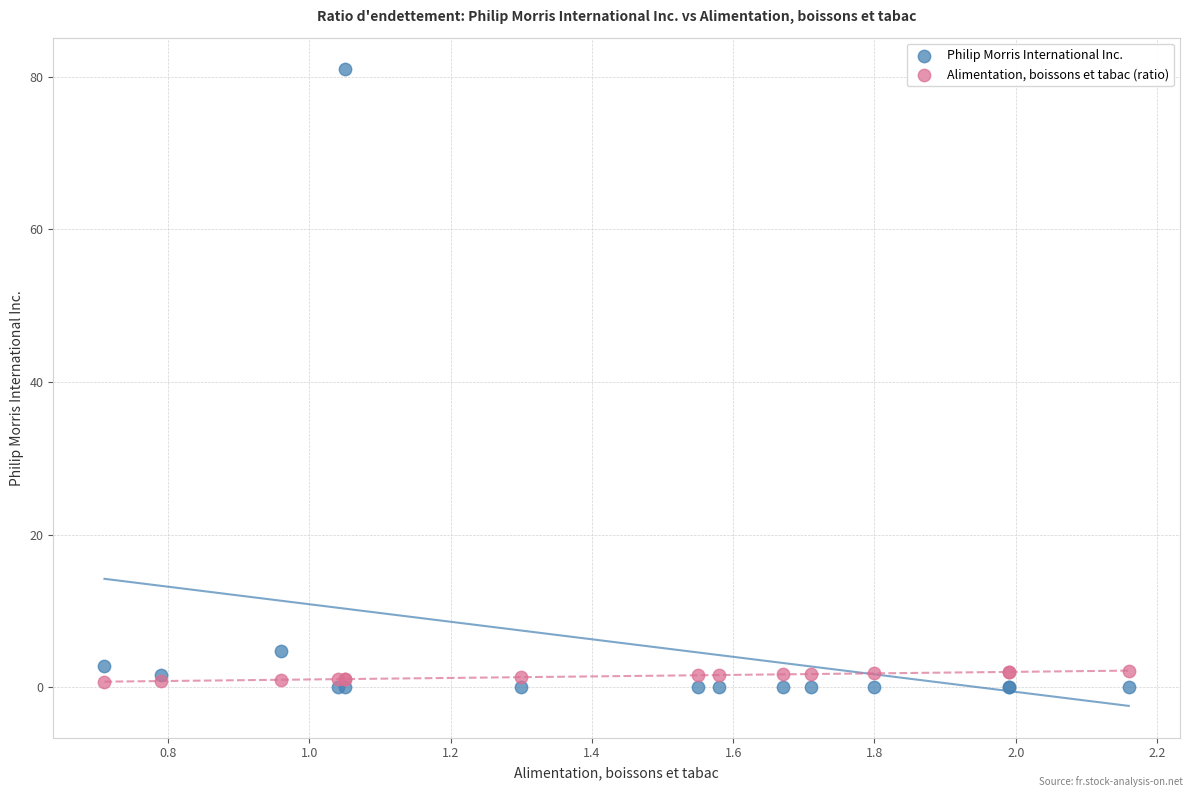

What is the X range (max minus min) for the scatter plot?

1.5